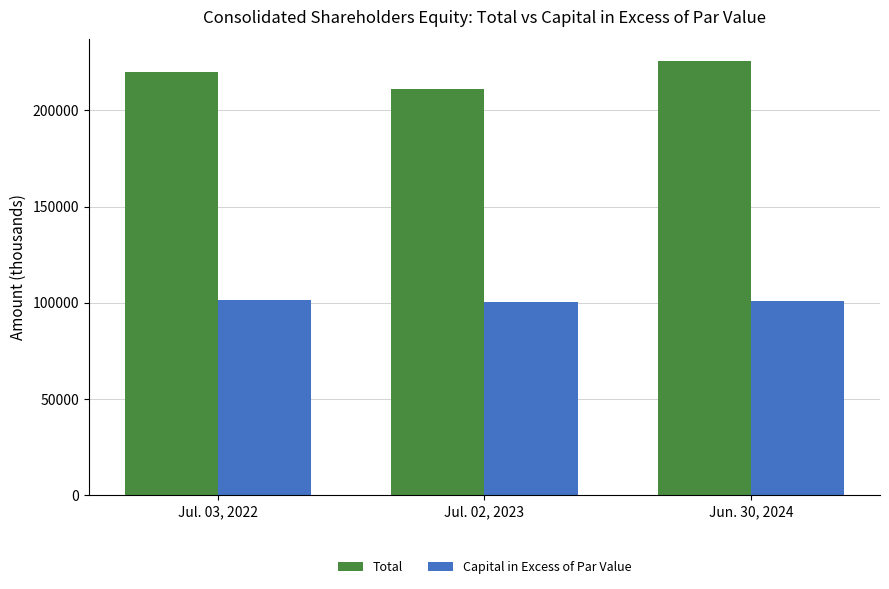

The Total series shows 114231 at Jul. 03, 2022. True or false?

False